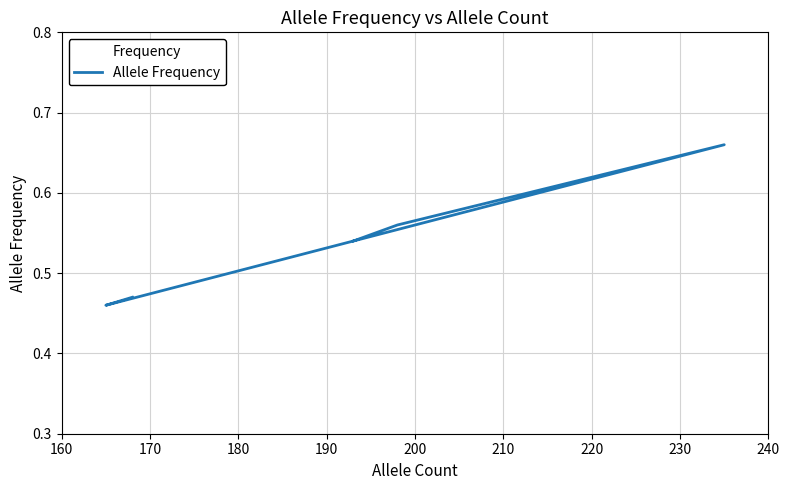

True or false: the data shows 0.3 at 180.

False